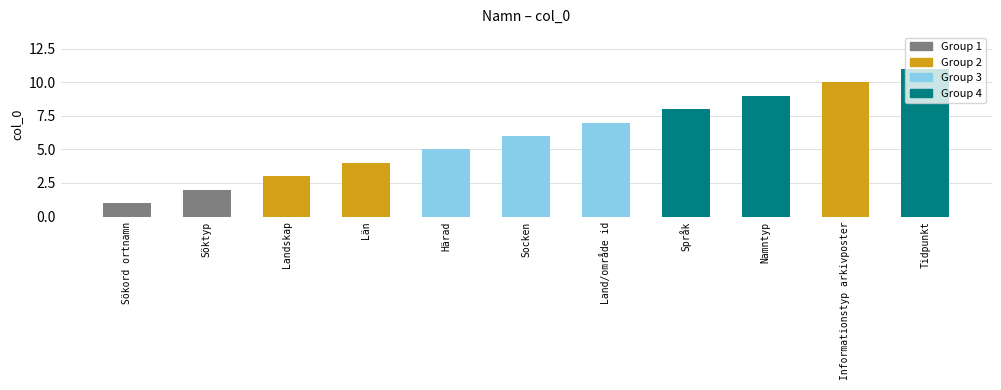

Reading left to right, list all the values displayed in this chart.

1	2	3	4	5	6	7	8	9	10	11